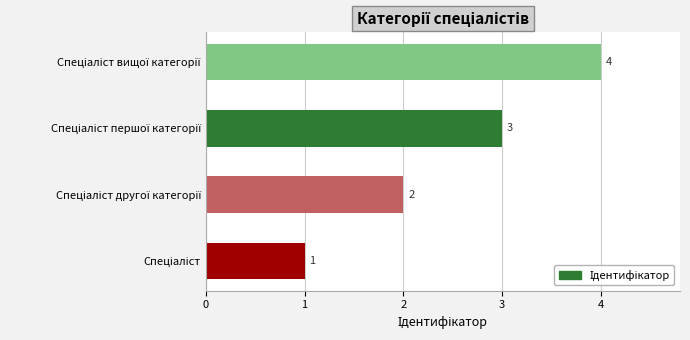

What is the difference between the maximum and minimum values?

3